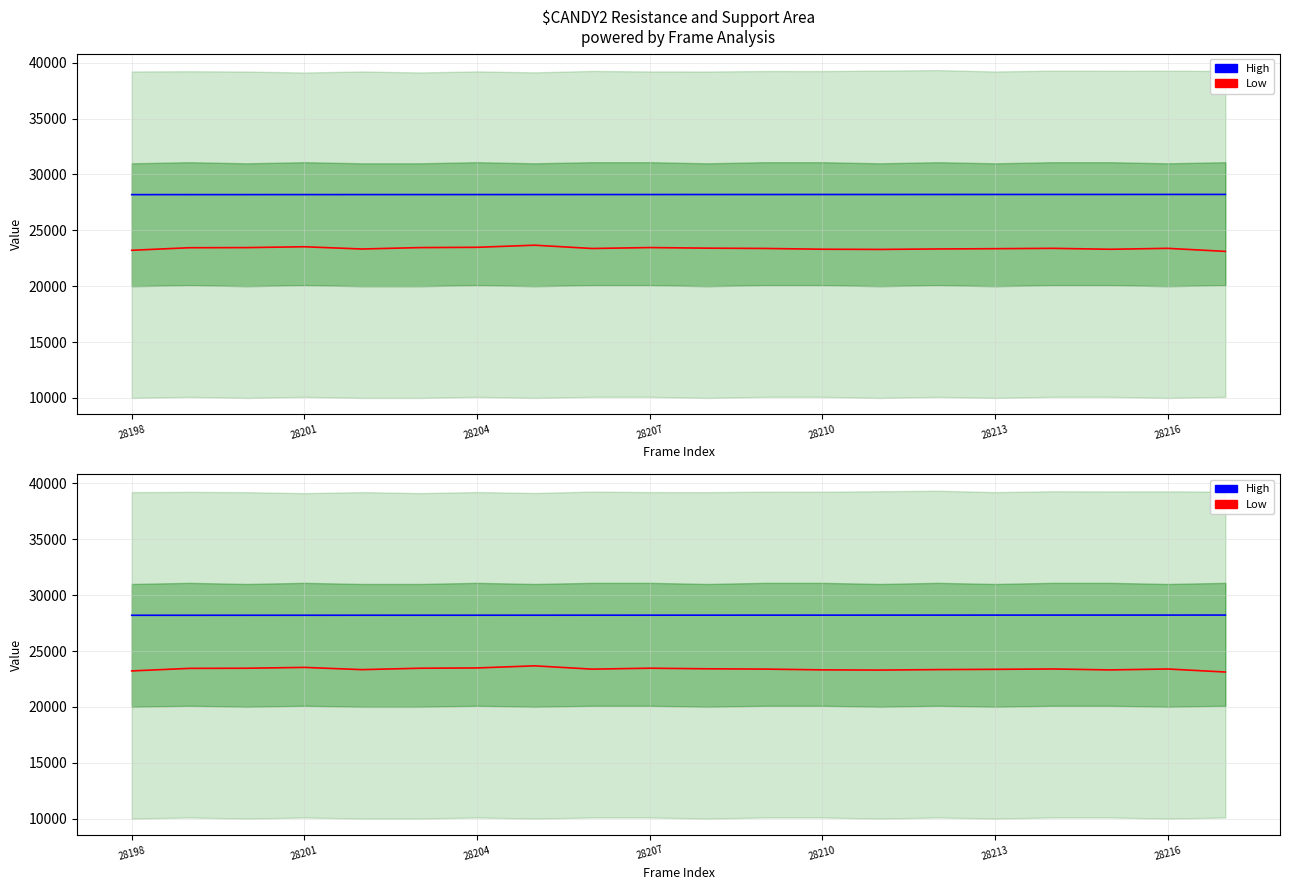

True or false: Low has a value of 41270 at 28198.

False